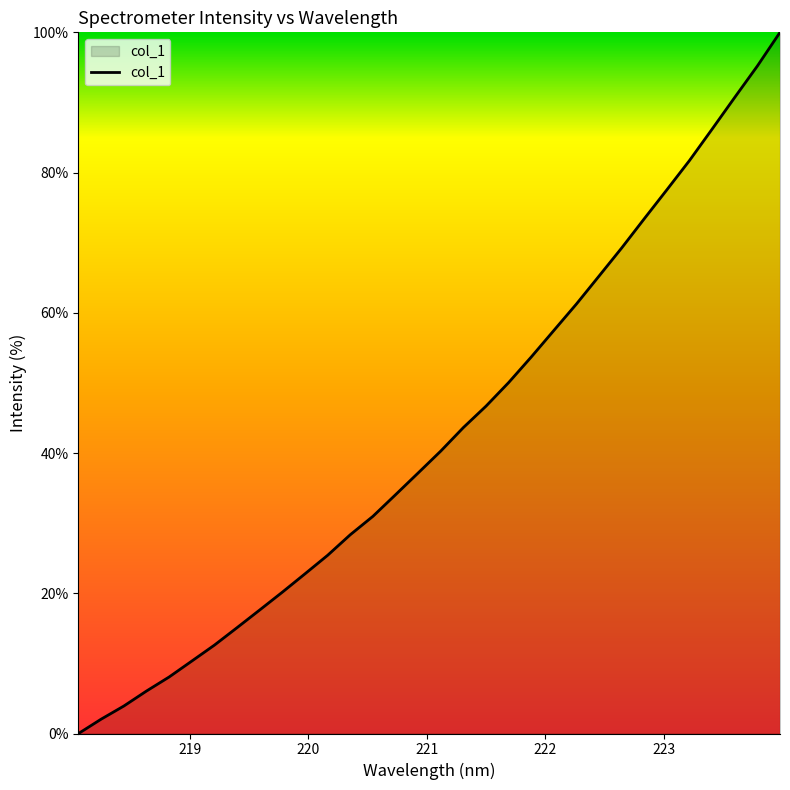

What is the greatest value displayed?

100.0